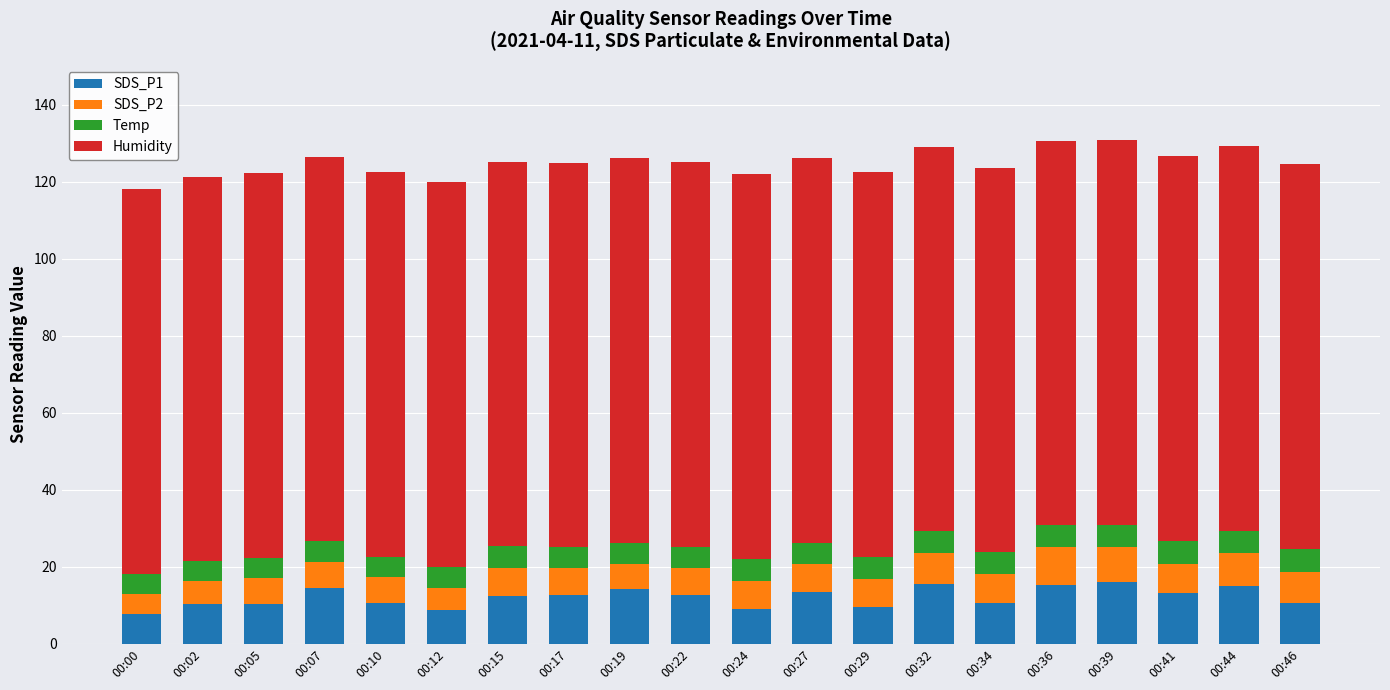

What is the maximum value for SDS_P1?

16.1